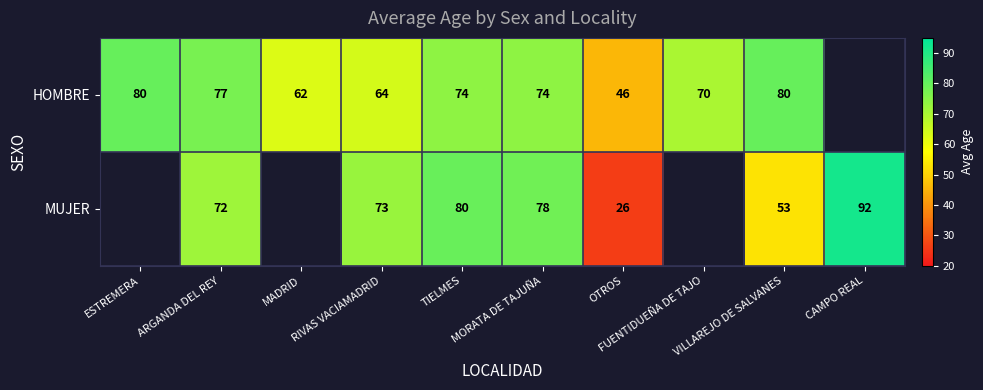

The HOMBRE series shows 21 at OTROS. True or false?

False